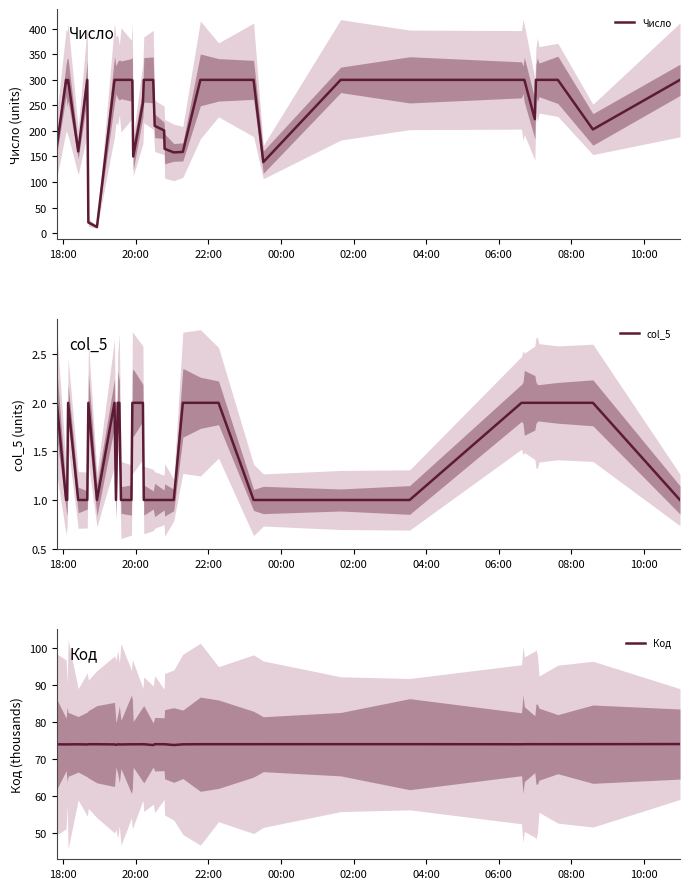

True or false: Код and col_5 intersect in this chart.

False